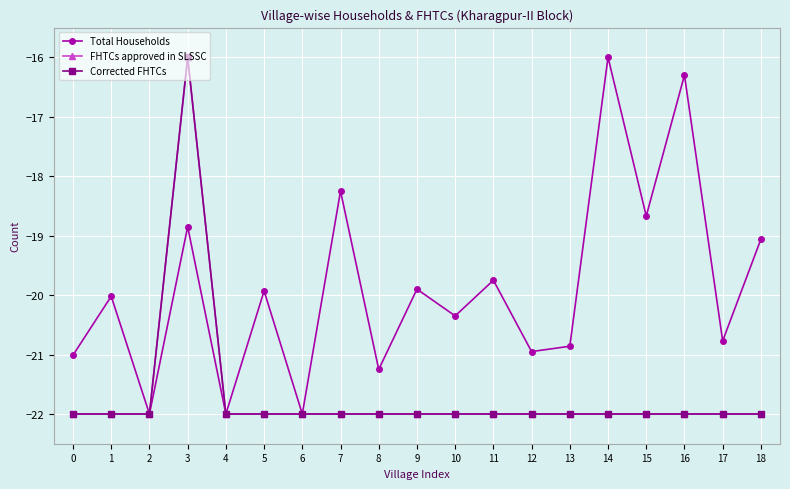

Reading right to left, transcribe all the data shown in this chart.

Total Households: -19.1	-20.8	-16.3	-18.7	-16.0	-20.9	-20.9	-19.8	-20.4	-19.9	-21.2	-18.2	-22.0	-19.9	-22.0	-18.9	-22.0	-20.0	-21.0
FHTCs approved in SLSSC: -22.0	-22.0	-22.0	-22.0	-22.0	-22.0	-22.0	-22.0	-22.0	-22.0	-22.0	-22.0	-22.0	-22.0	-22.0	-16.0	-22.0	-22.0	-22.0
Corrected FHTCs: -22.0	-22.0	-22.0	-22.0	-22.0	-22.0	-22.0	-22.0	-22.0	-22.0	-22.0	-22.0	-22.0	-22.0	-22.0	-16.0	-22.0	-22.0	-22.0